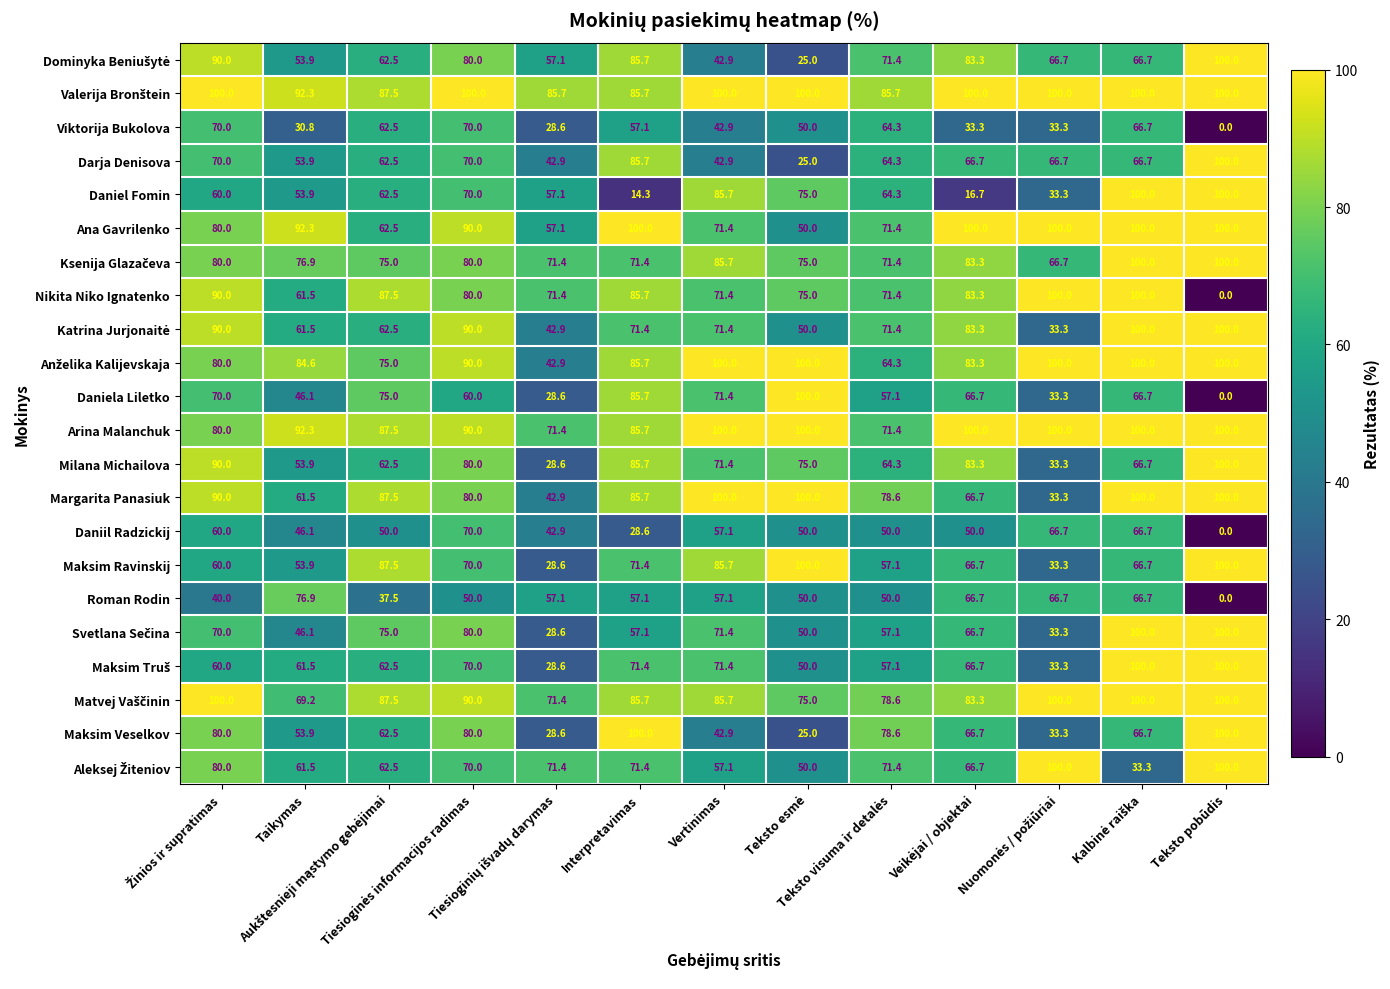

At how many categories does at least one series exceed 63?

13